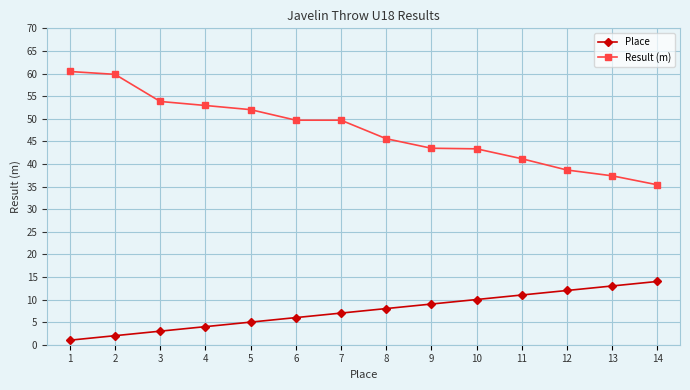

What is the highest value of the Place series?

14.0